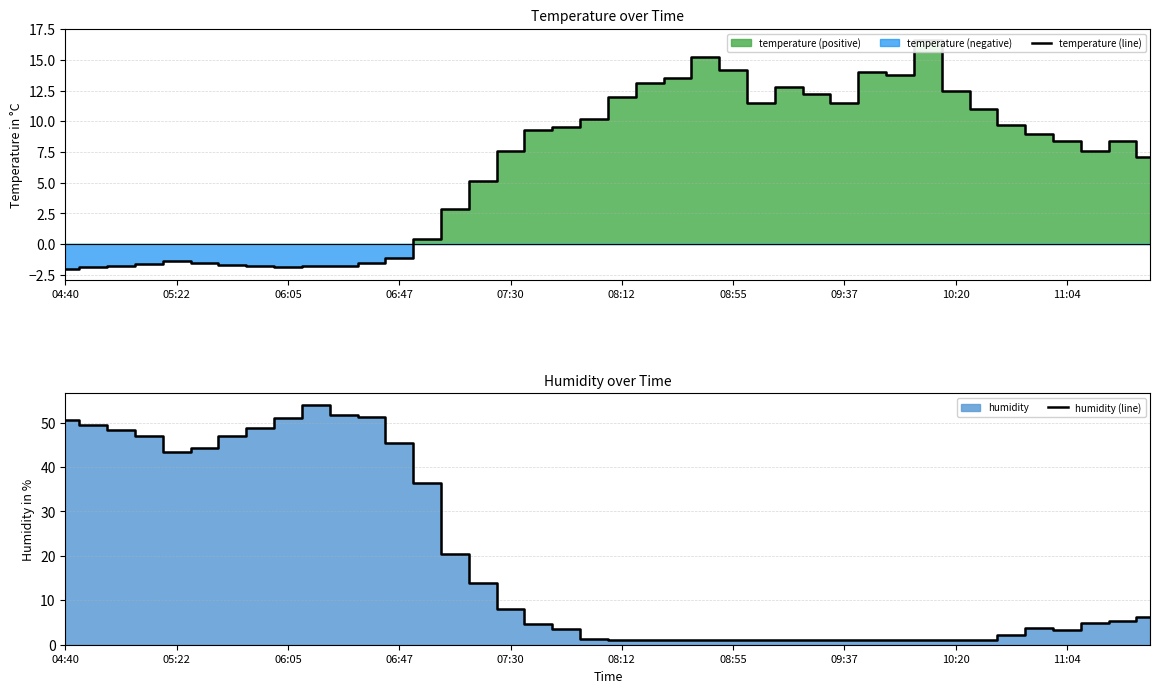

What is the total value across all series at 30?

14.8